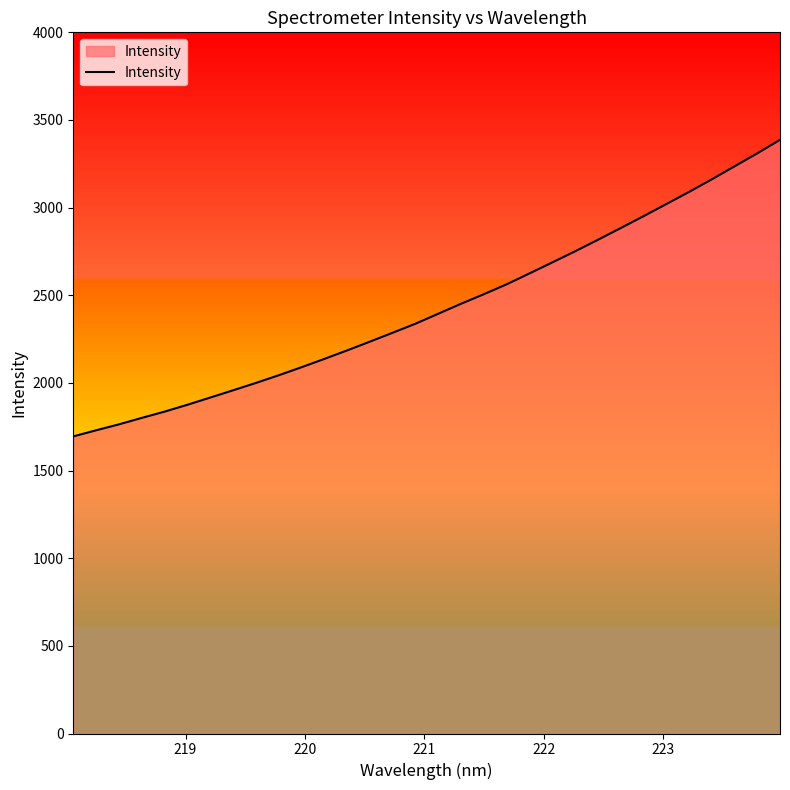

What is the average value?

2428.7